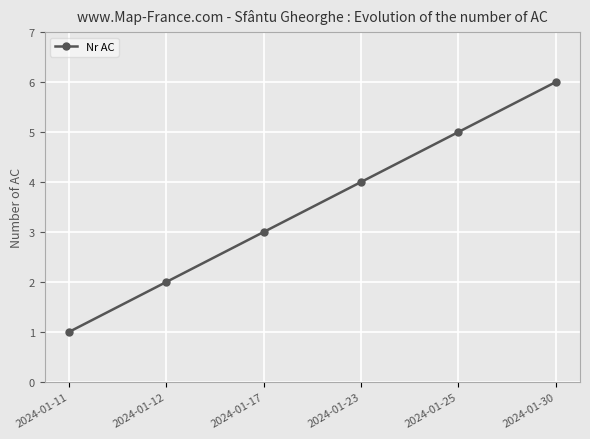

Which has a higher value, 2024-01-30 or 2024-01-23?

2024-01-30